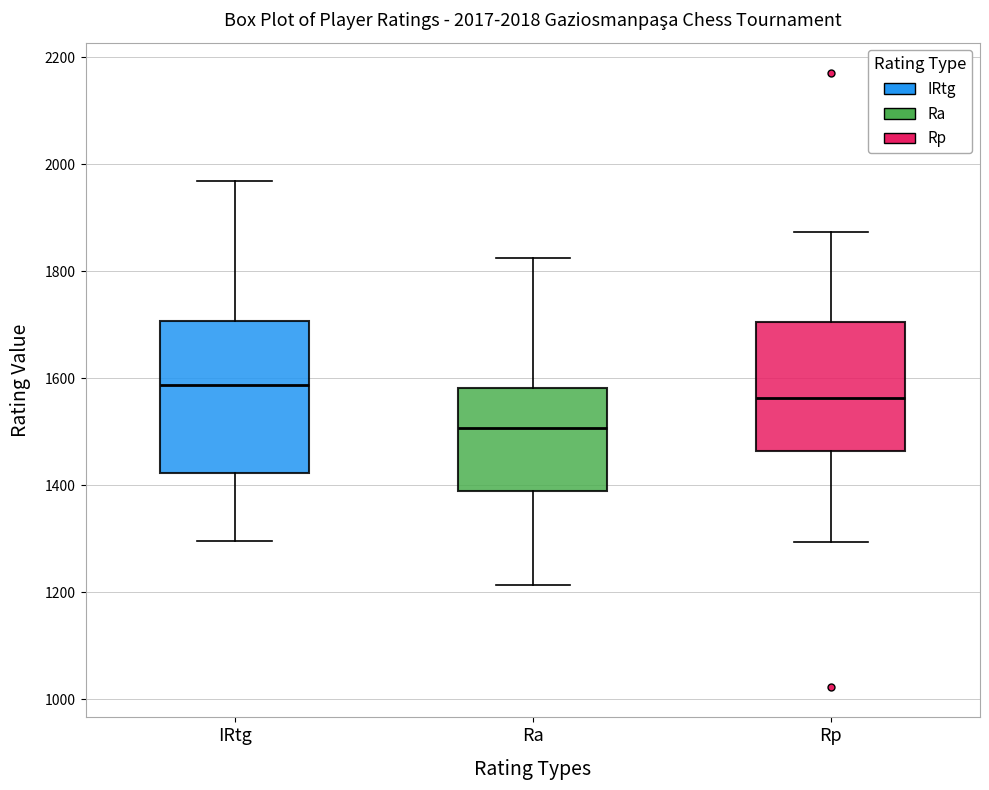

Which box has the highest median line?

IRtg